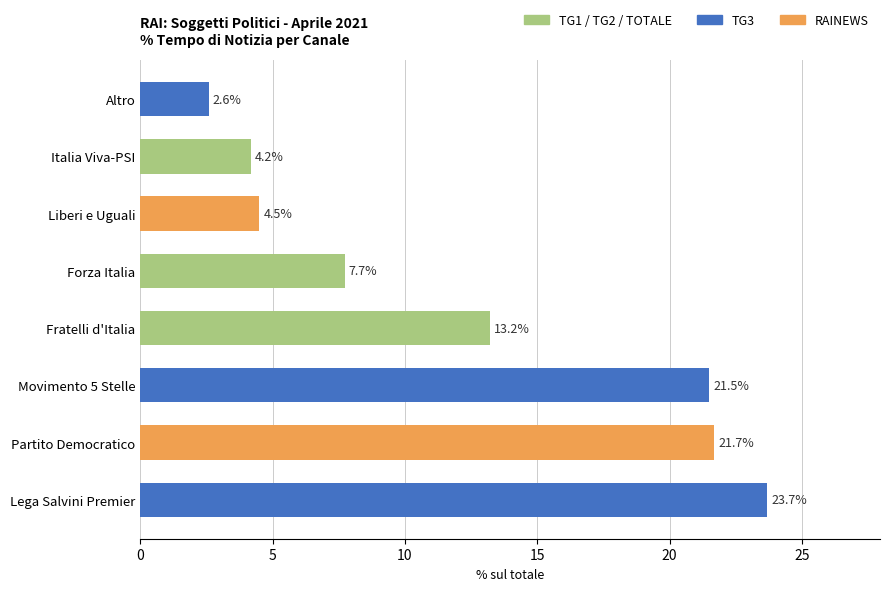

Are the bars grouped side by side (vs. stacked)?

No